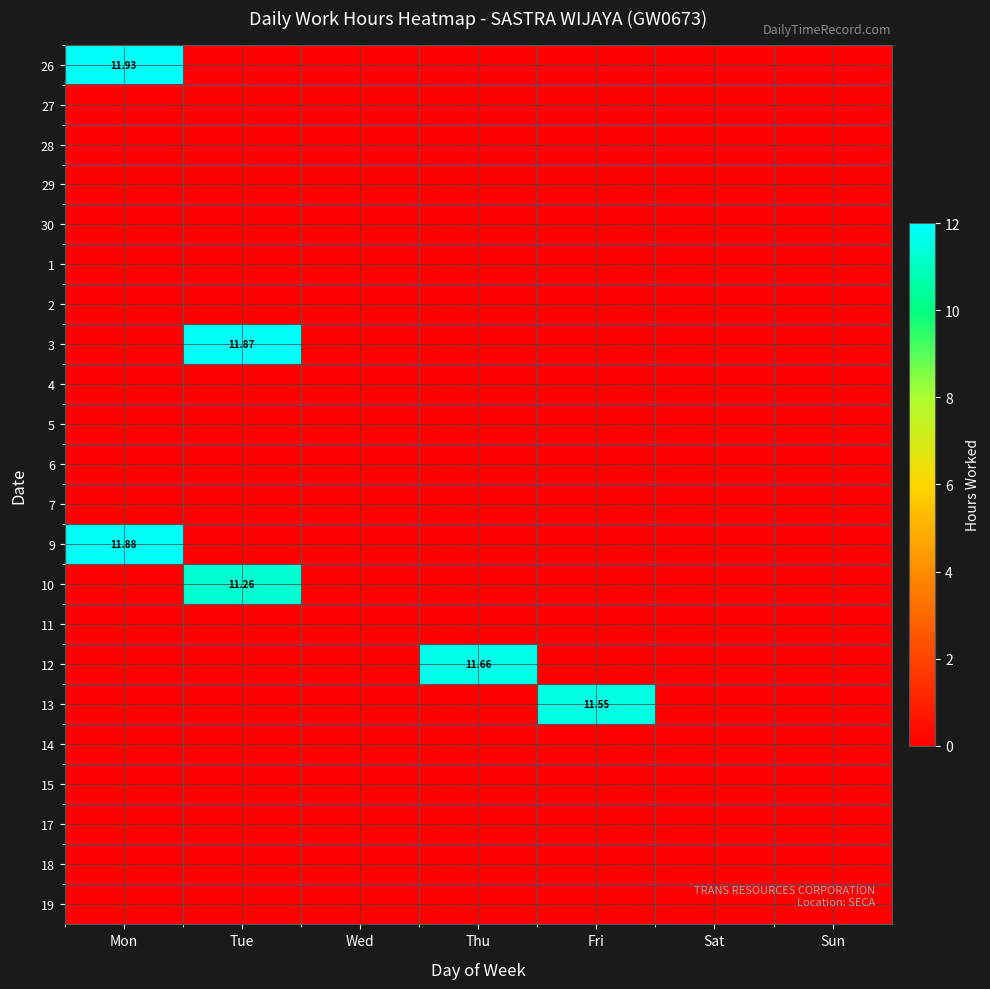

The 11 series shows 0.0 at Thu. True or false?

True